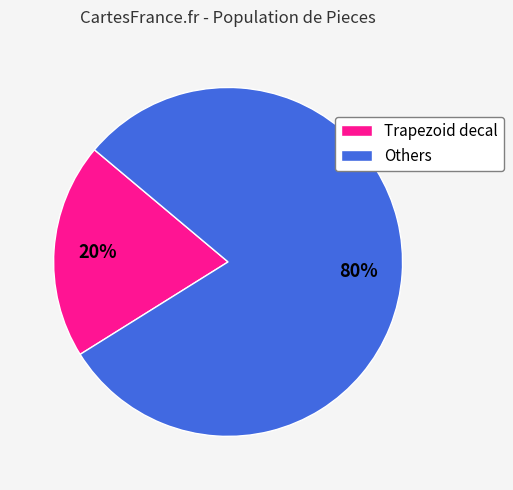

What is the largest slice in the pie chart?

Others